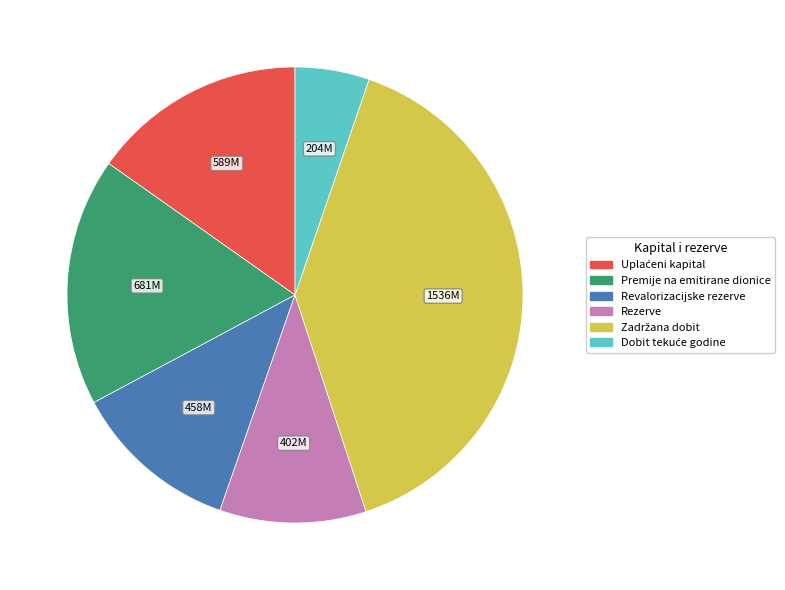

Is the sum of Revalorizacijske rezerve and Rezerve greater than half?

No